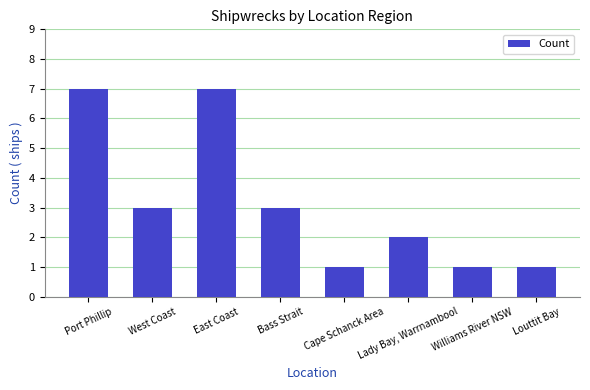

What is the sum of all values?

25